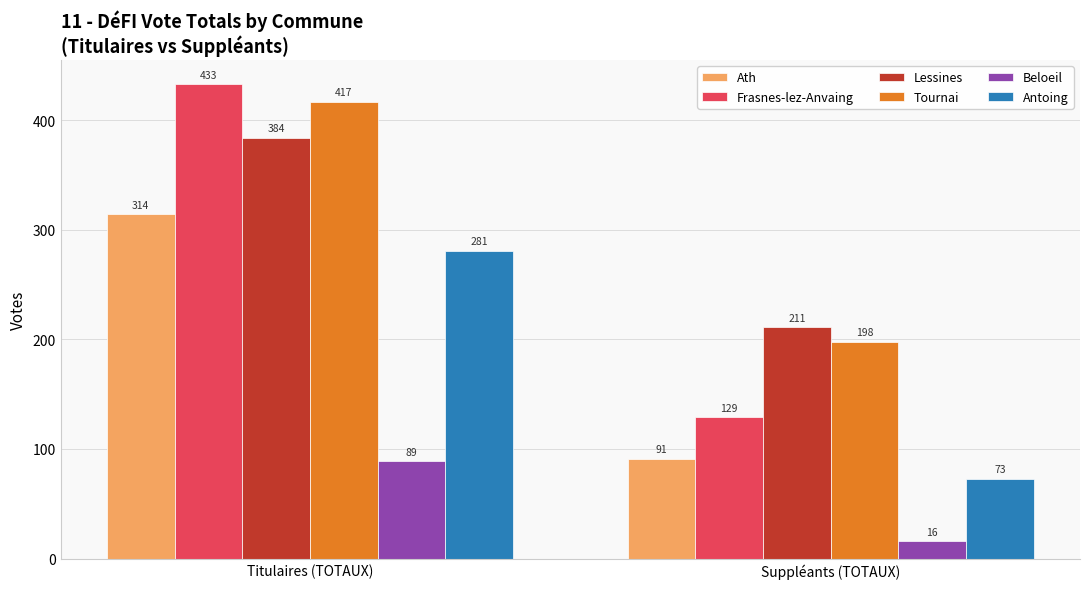

Which series has the widest spread of values?

Frasnes-lez-Anvaing